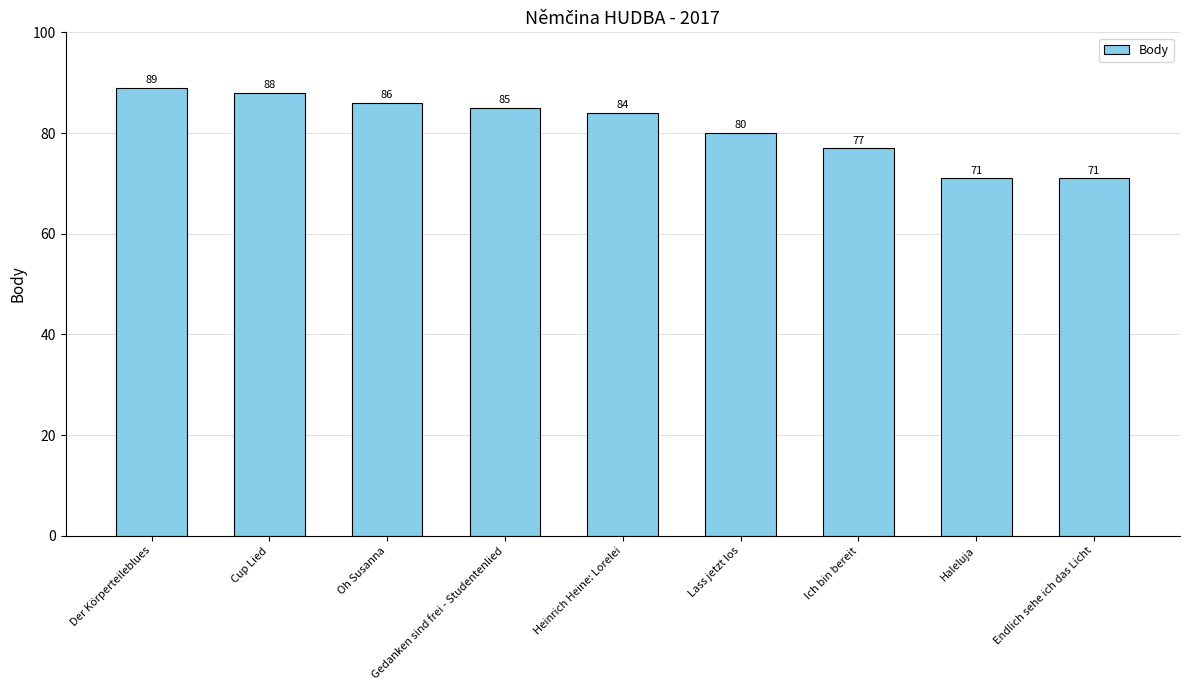

What is the value of the 7th bar from the left?

77